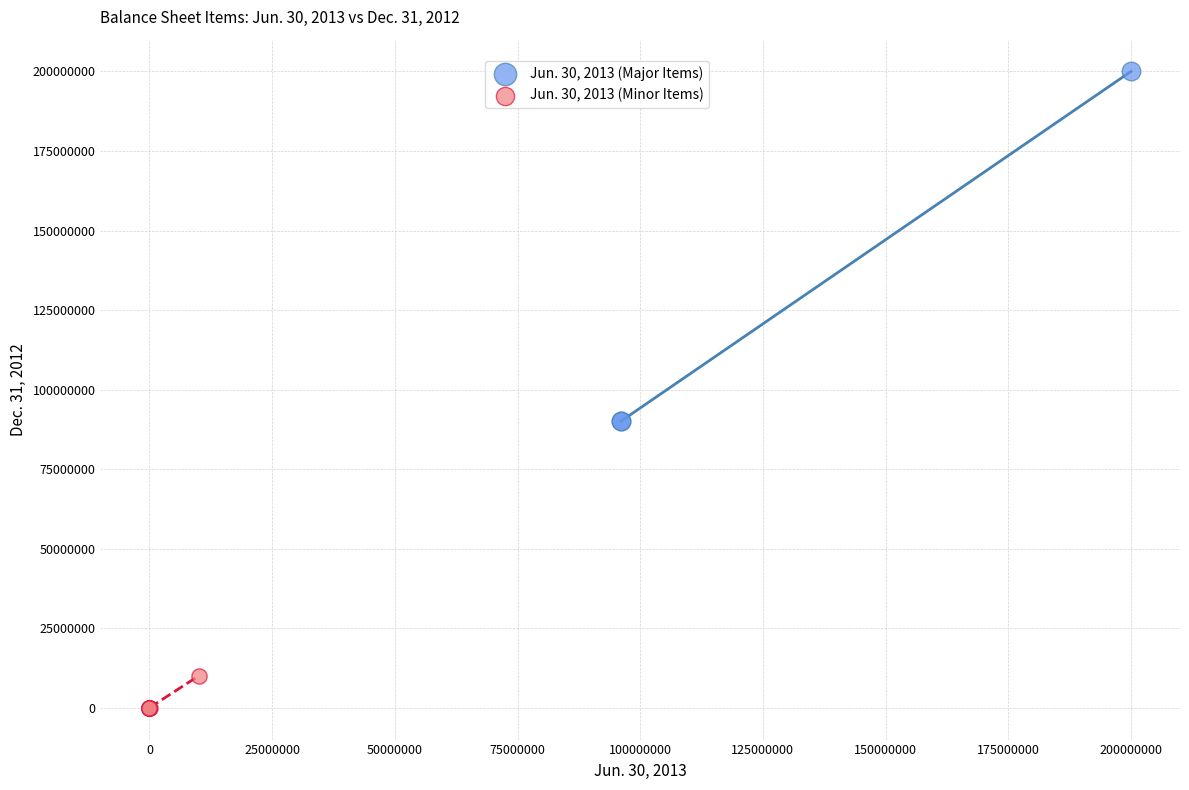

Which series has the widest spread of Y values?

Jun. 30, 2013 (Major Items)